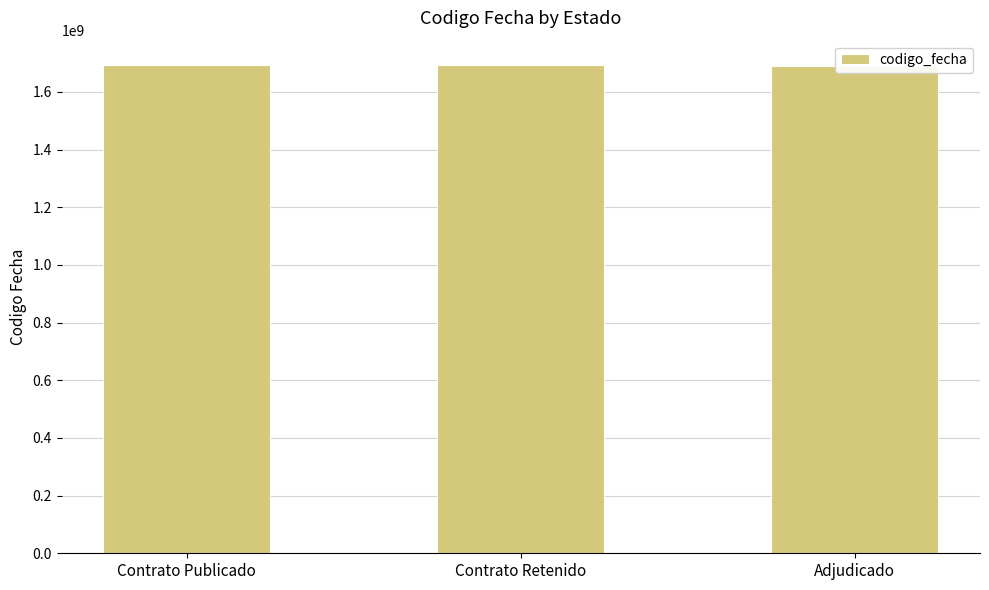

Reading left to right, list all the values displayed in this chart.

Contrato Publicado=1693320372	Contrato Retenido=1692371620	Adjudicado=1689153512